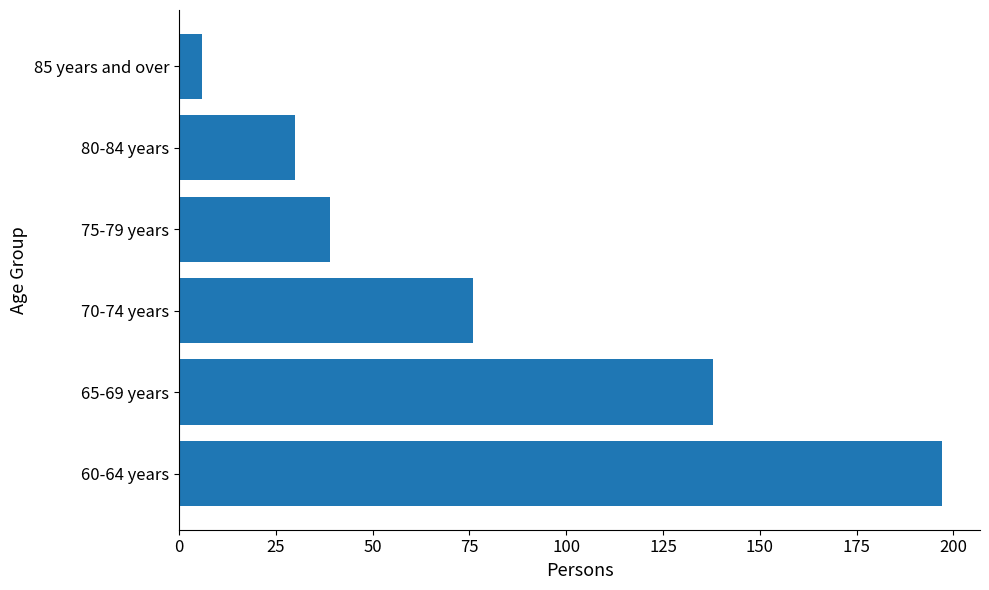

Reading top to bottom, extract all data points from this chart.

85 years and over=6	80-84 years=30	75-79 years=39	70-74 years=76	65-69 years=138	60-64 years=197